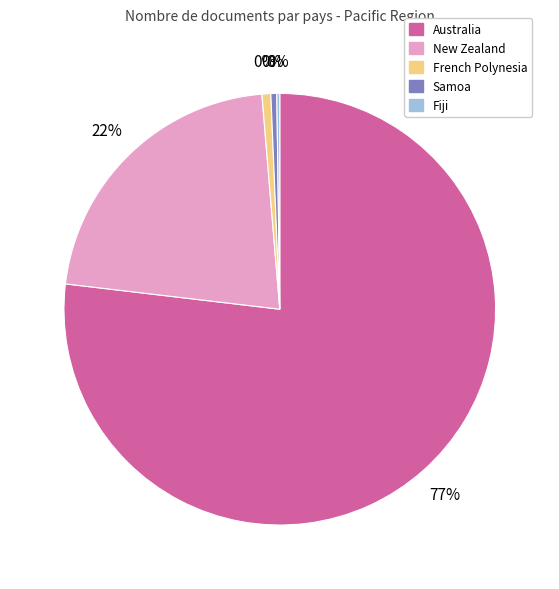

Count the number of slices in the pie.

5